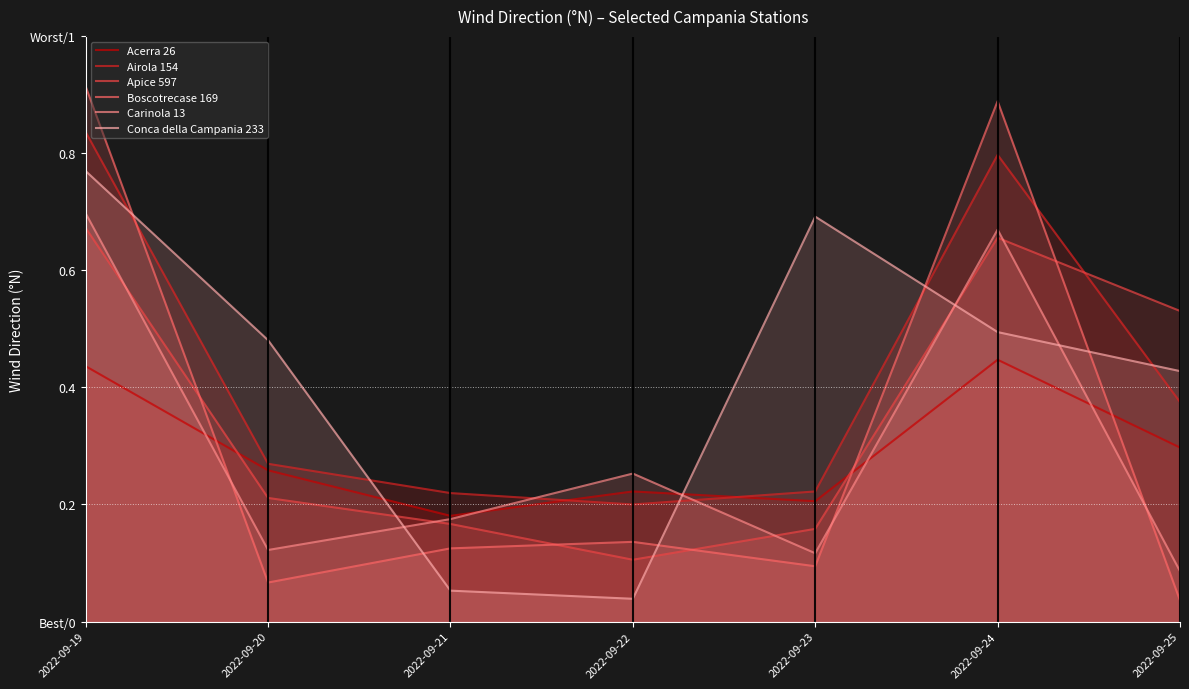

Which series ends up on top after the final intersection of Airola 154 and Carinola 13?

Airola 154